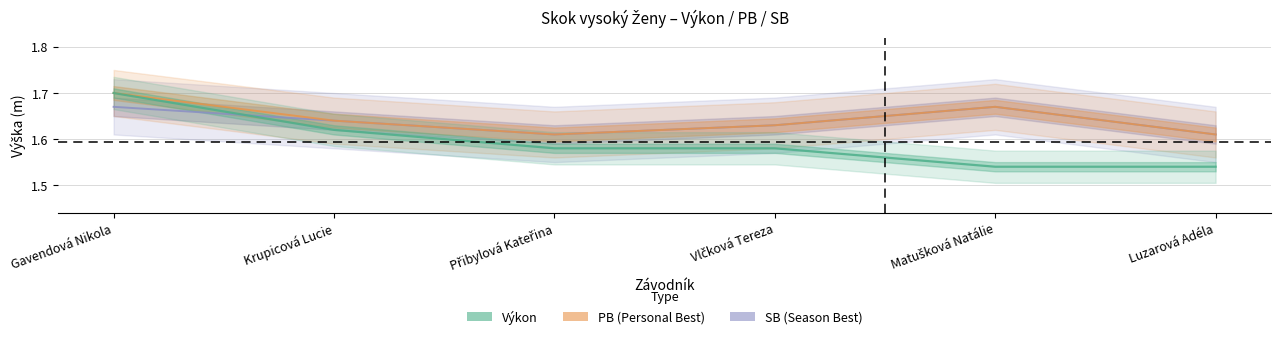

Which series has the largest range (max minus min)?

Výkon